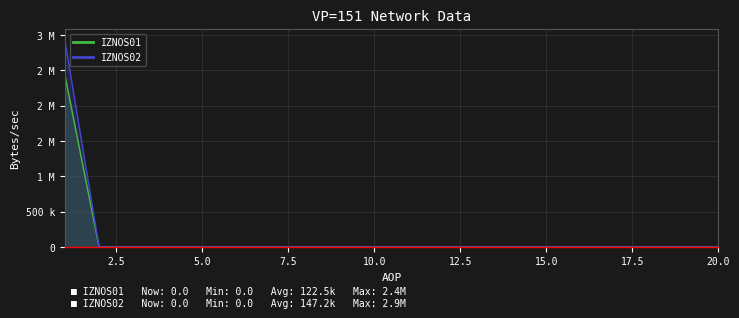

Which series has the largest range (max minus min)?

IZNOS02